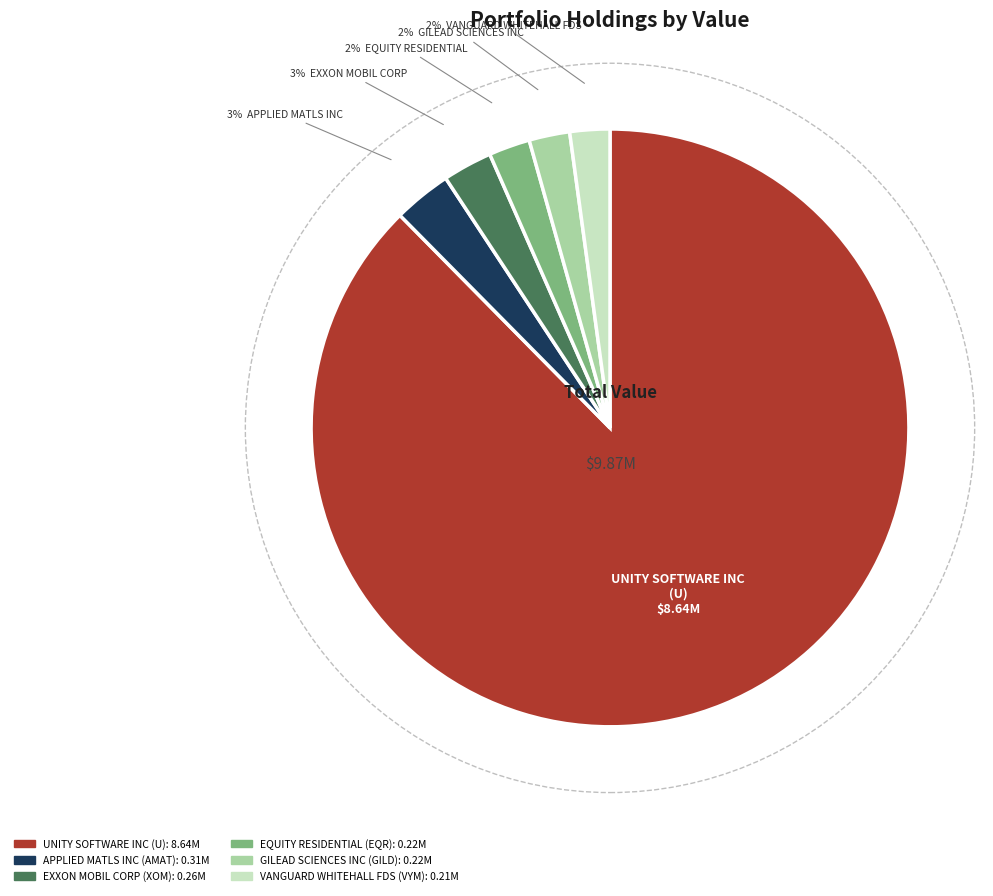

To the nearest percent, what percentage of the pie is VANGUARD WHITEHALL FDS?

2%